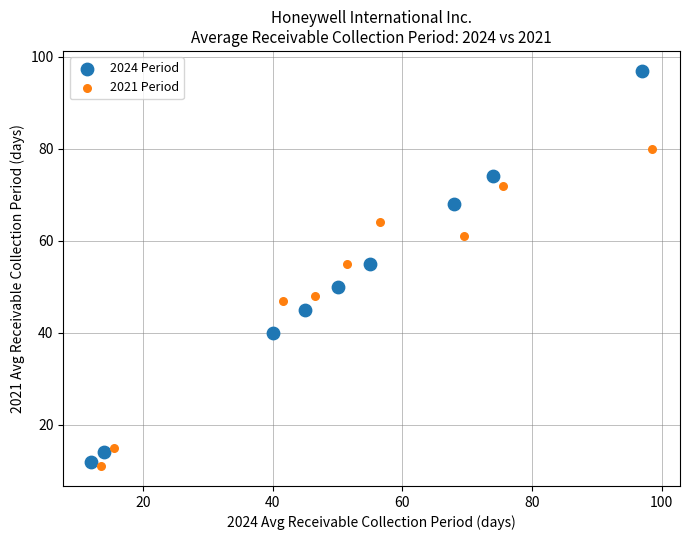

Which series reaches the maximum Y coordinate?

2024 Period